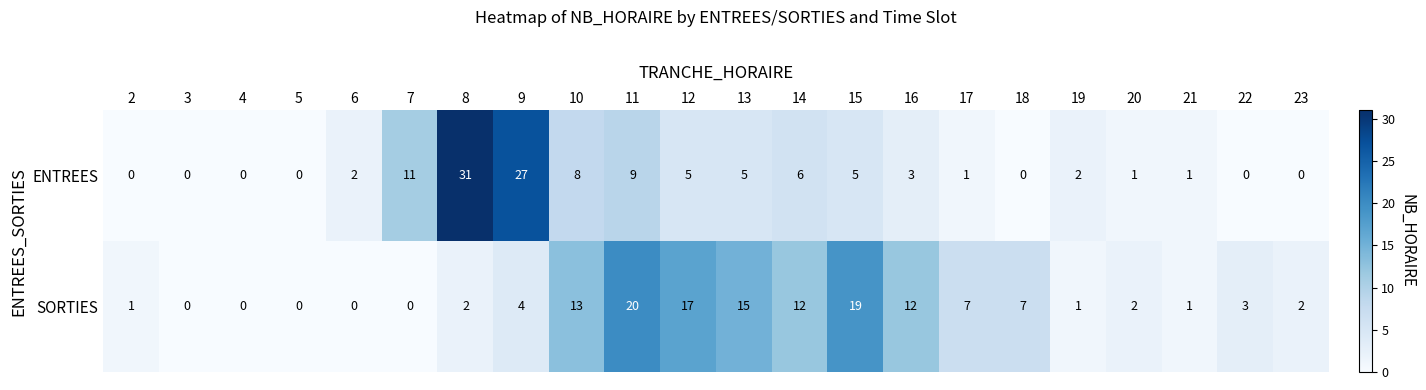

At which category is the sum across all series the highest?

8